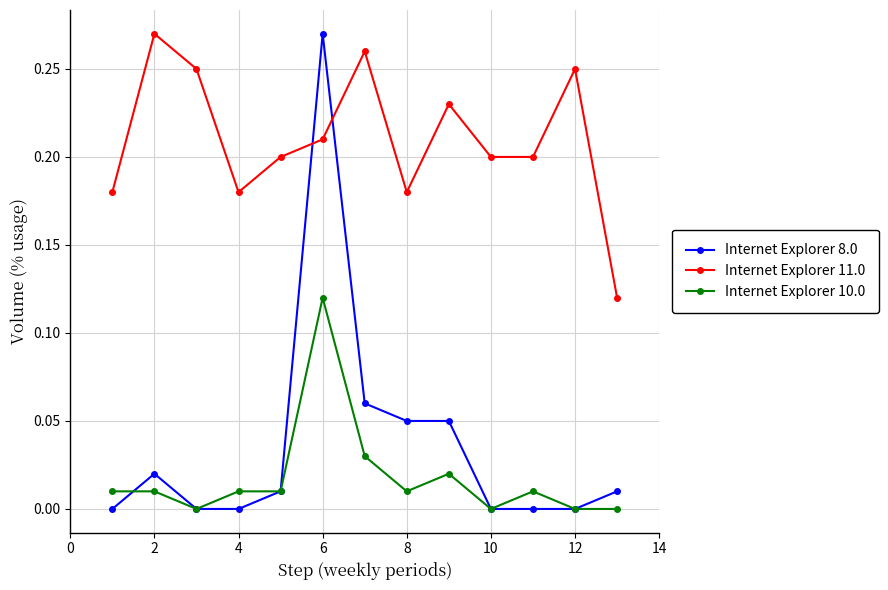

How many lines are shown in the chart?

3